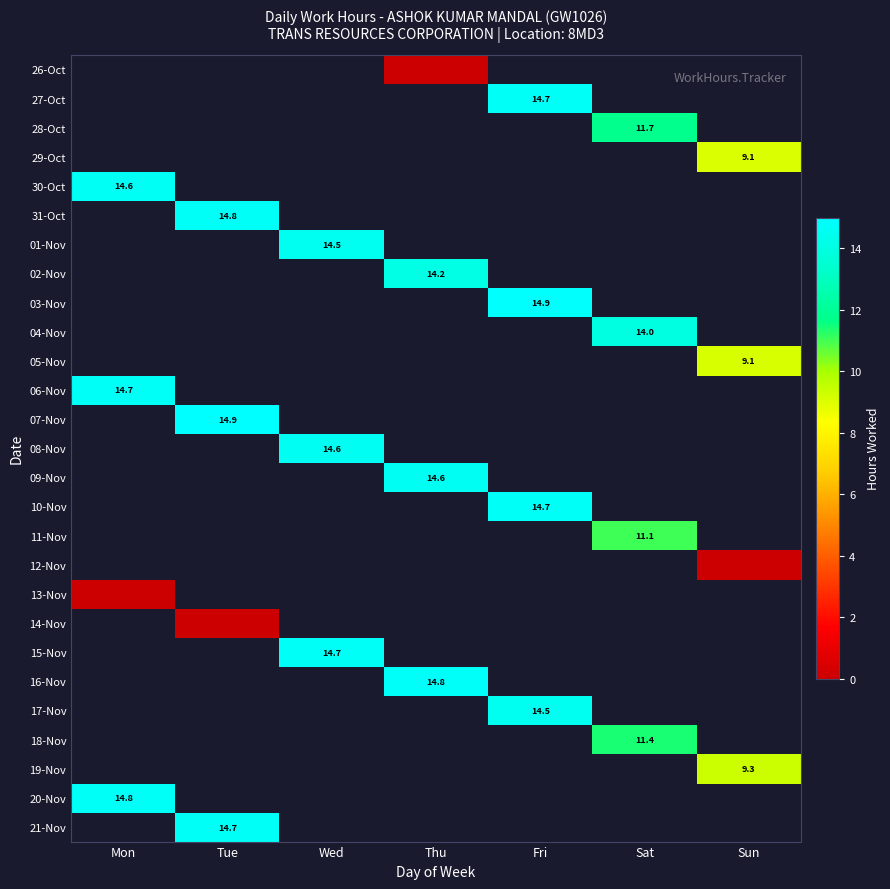

True or false: 05-Nov has a value of 9.1 at Sun.

True